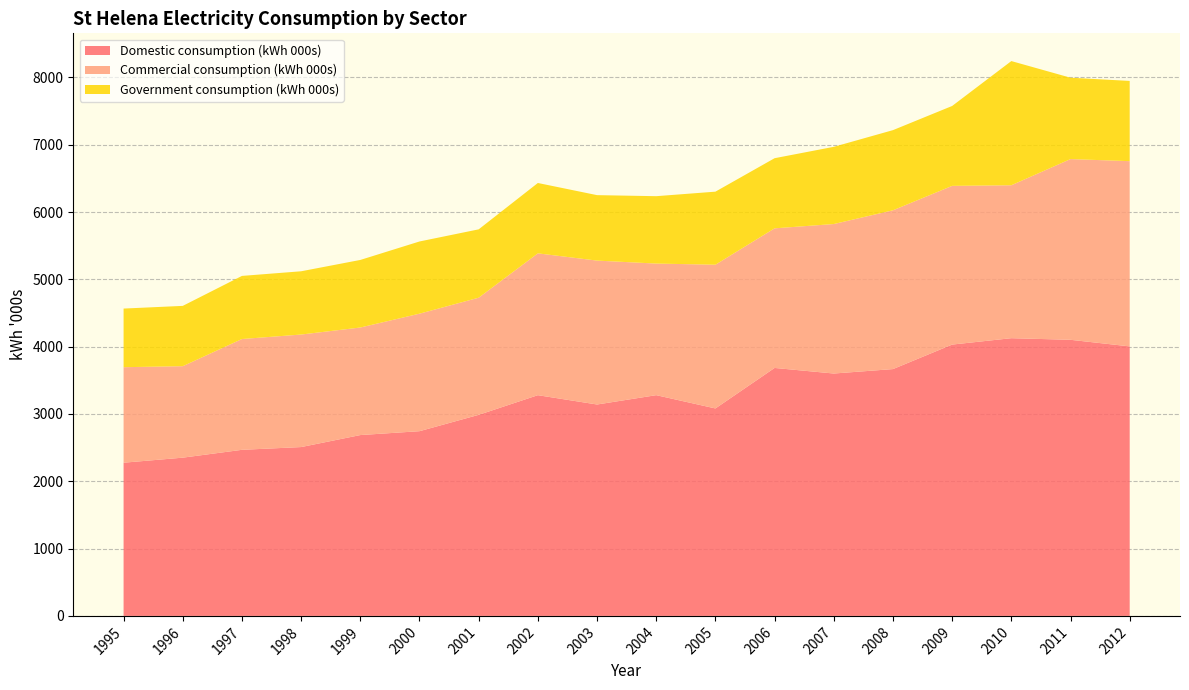

The value of Domestic consumption (kWh 000s) at 1995 is 2276.0. True or false?

True